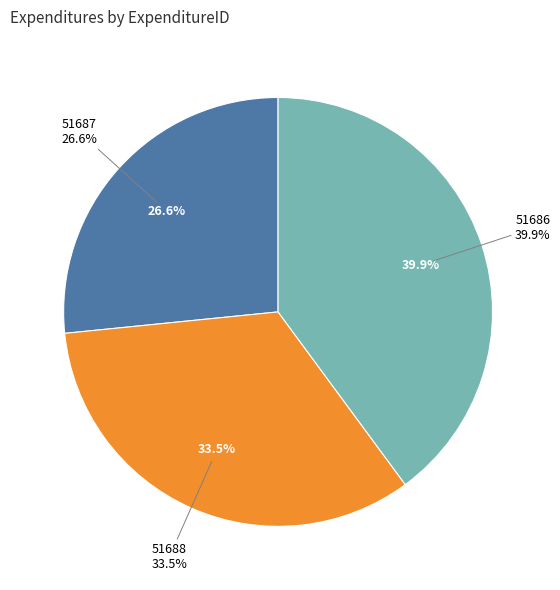

Is the sum of 51687 and 51688 greater than half?

Yes